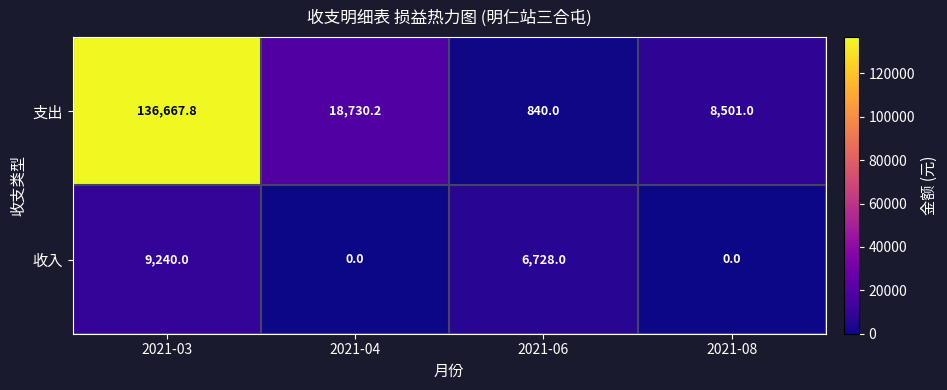

Reading left to right, what are all the values shown in this chart?

支出: 136667.8	18730.2	840.0	8501.0
收入: 9240.0	0.0	6728.0	0.0